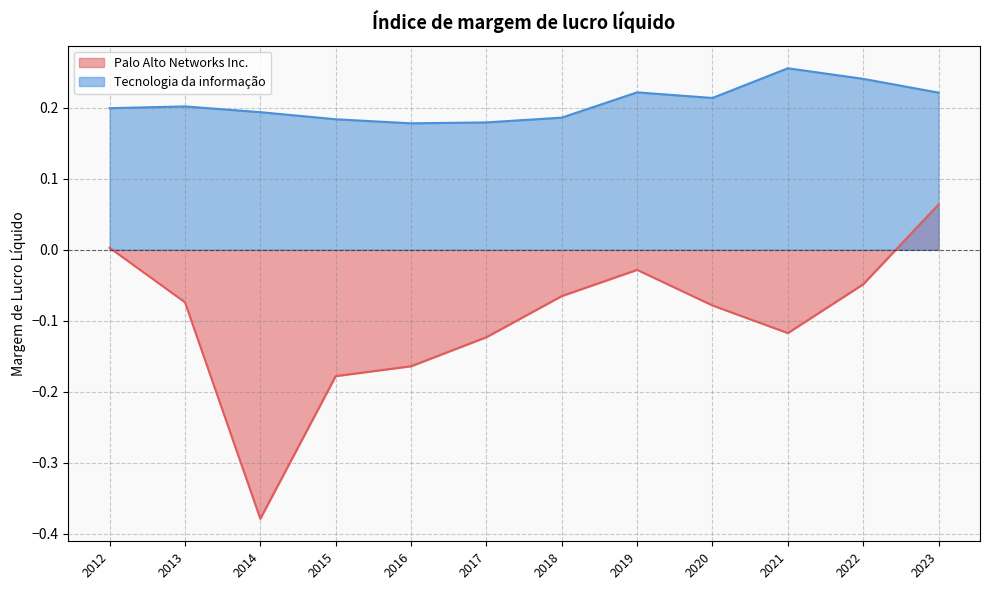

Which series has the largest total across all categories?

Tecnologia da informação